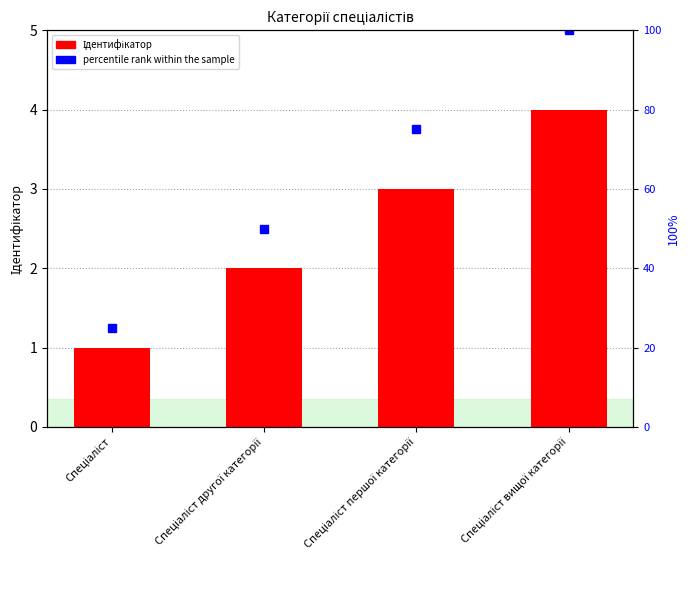

How many groups of bars are there?

4